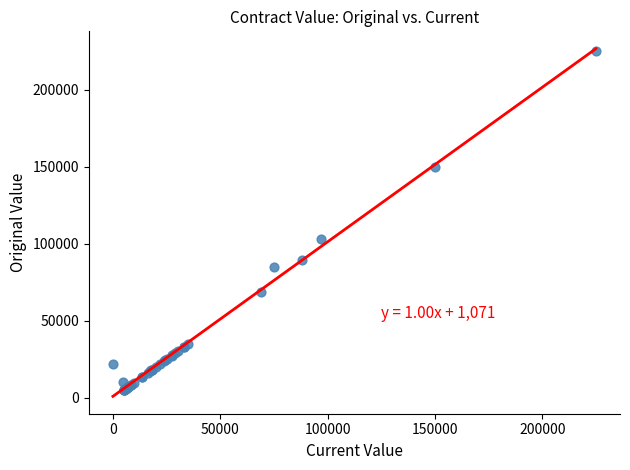

What Y value in the scatter plot is closest to 115000?

103233.0